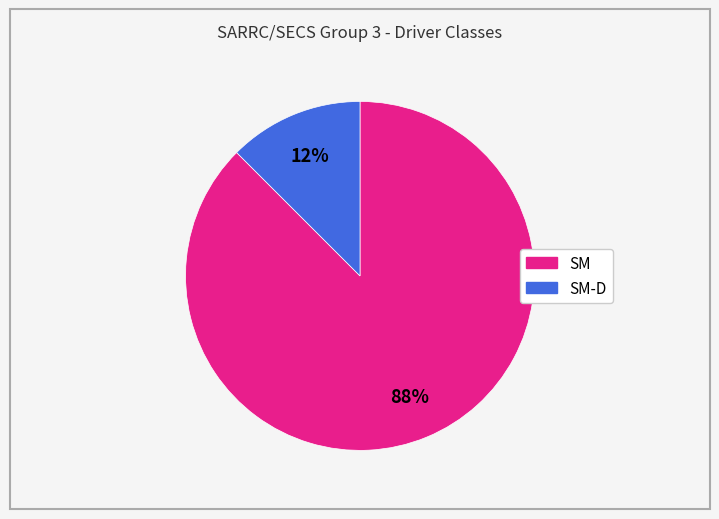

Is there any slice that represents more than half of the pie?

Yes